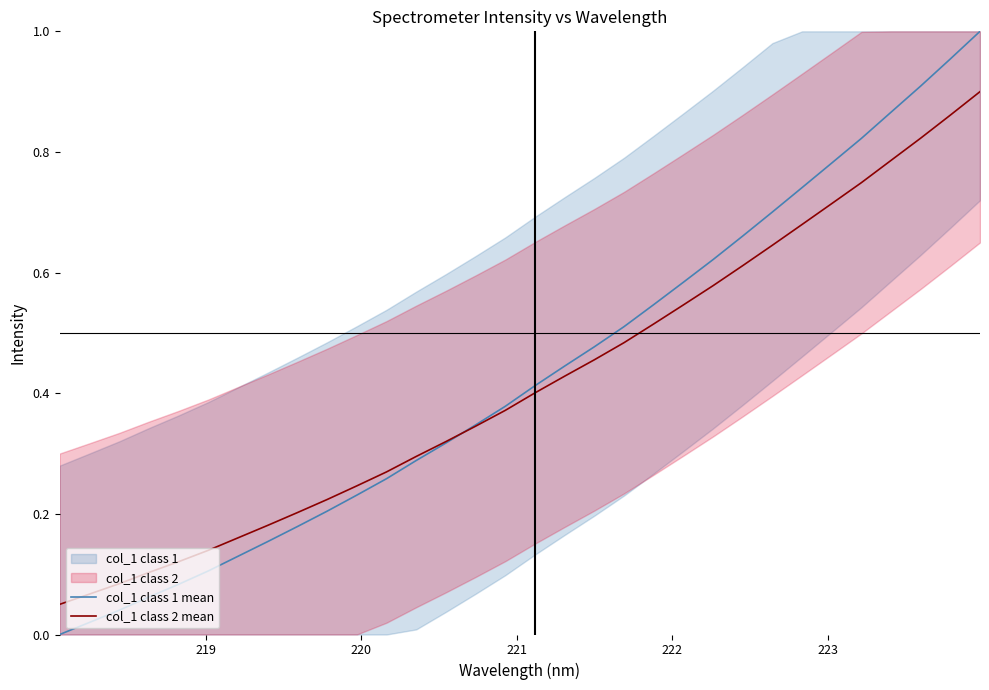

What is the difference between the maximum and minimum values in the col_1 class 2 mean series?

0.8